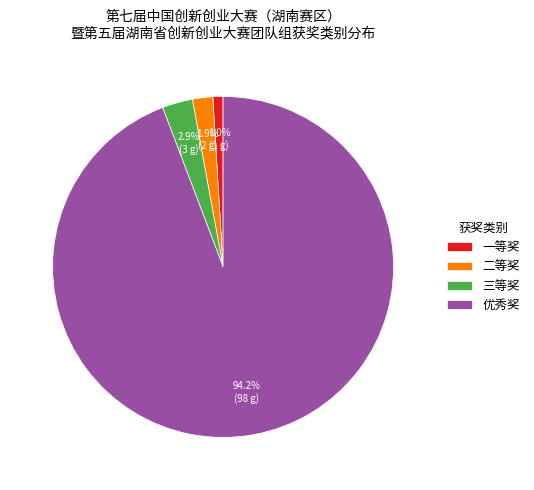

What is the smallest slice in the pie chart?

一等奖